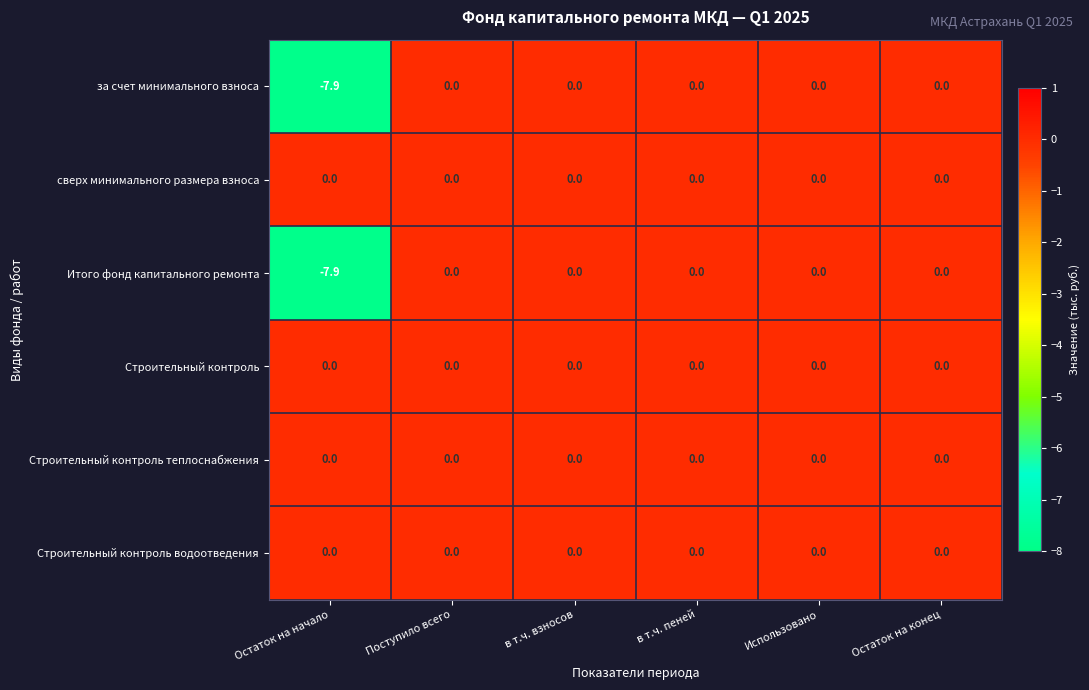

True or false: за счет минимального взноса has a value of 3.4 at Поступило всего.

False